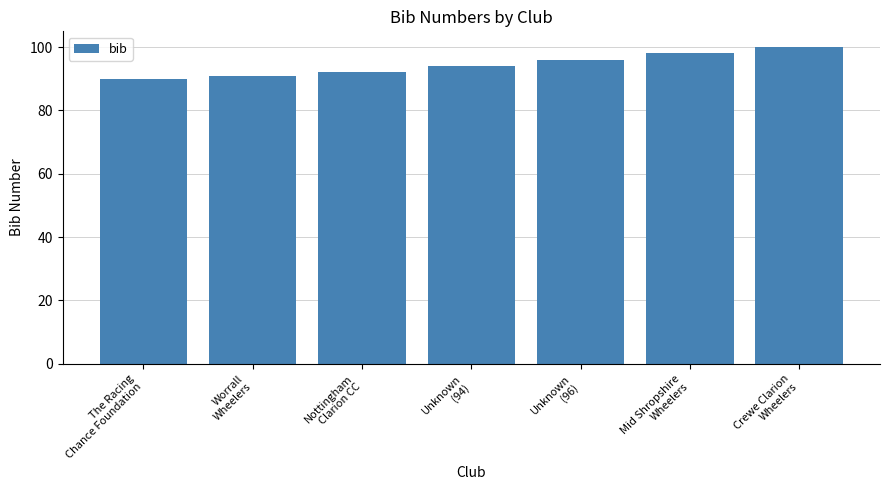

What is the maximum value shown in the chart?

100